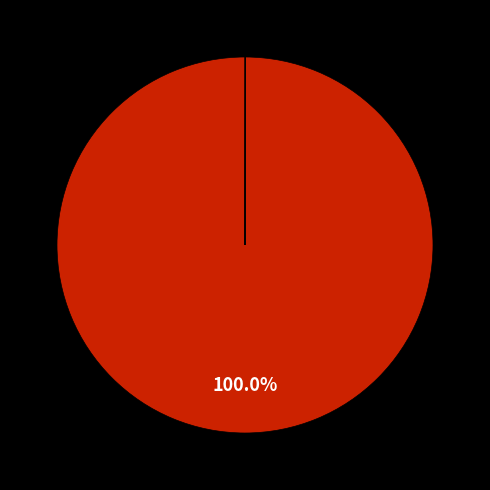

Is there a majority slice in this chart?

Yes